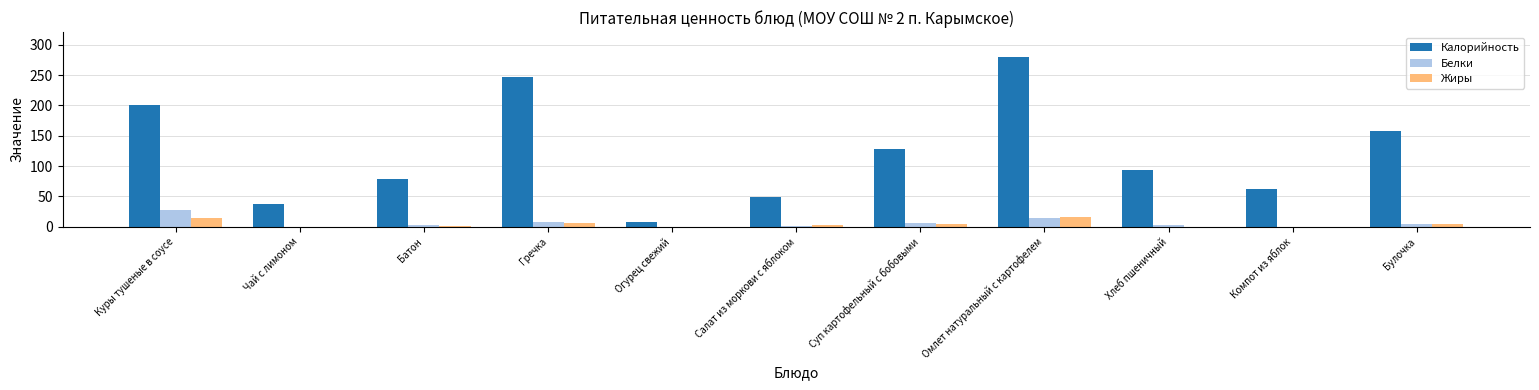

What is the sum of the Жиры values at Компот из яблок and Салат из моркови с яблоком?

3.2